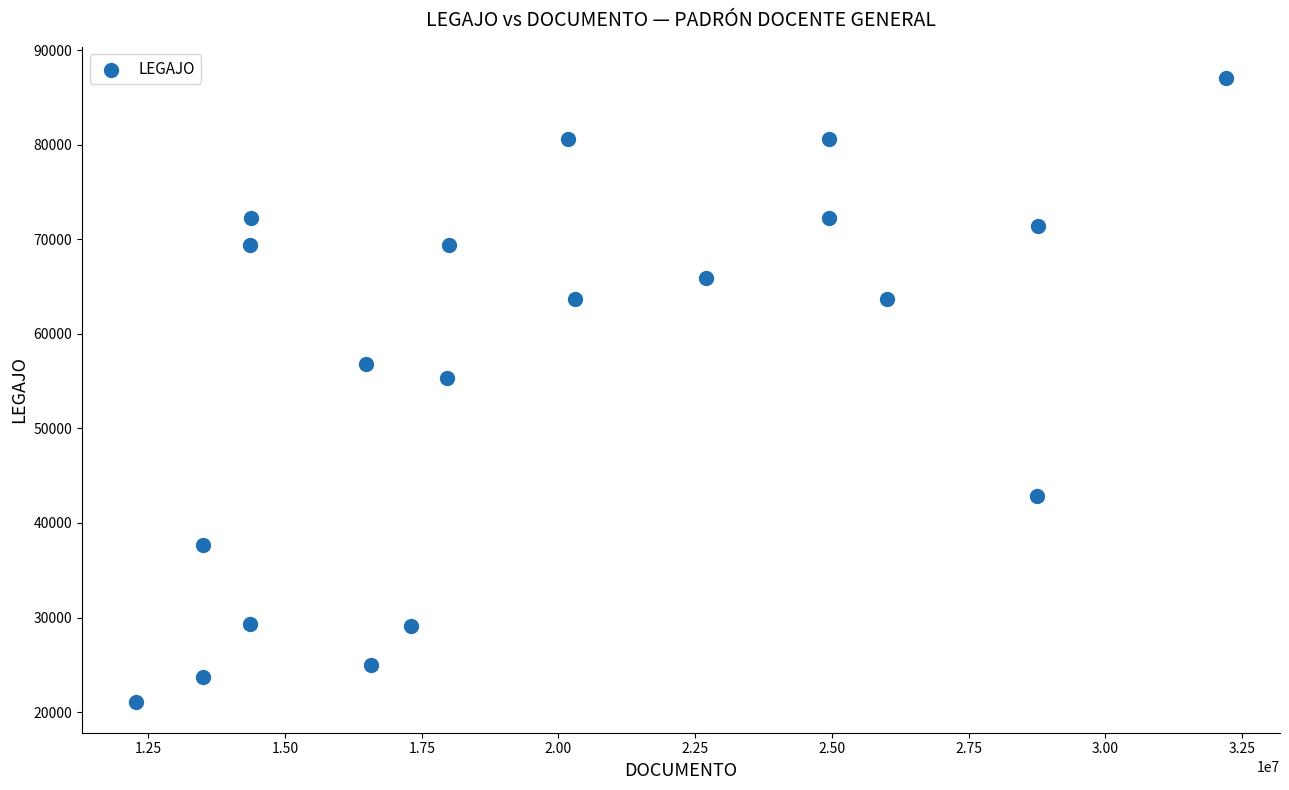

What is the range of X values (max minus min)?

19916742